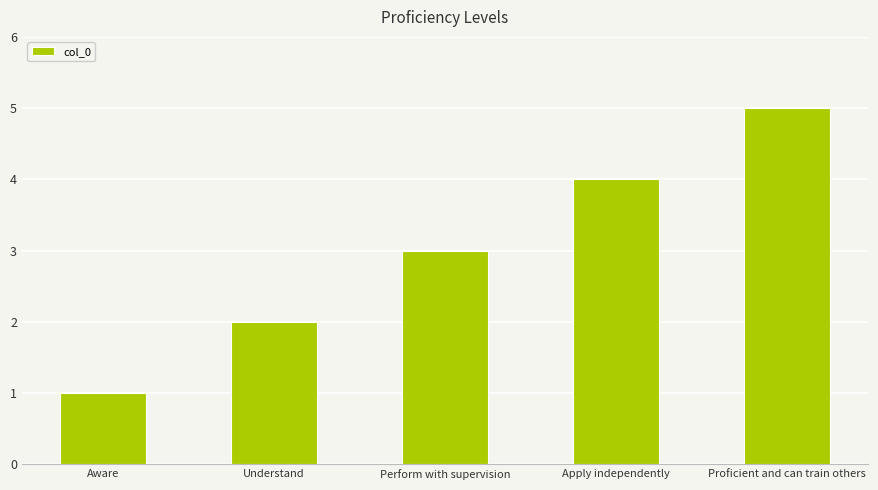

What is the label of the 4th bar from the left?

Apply independently